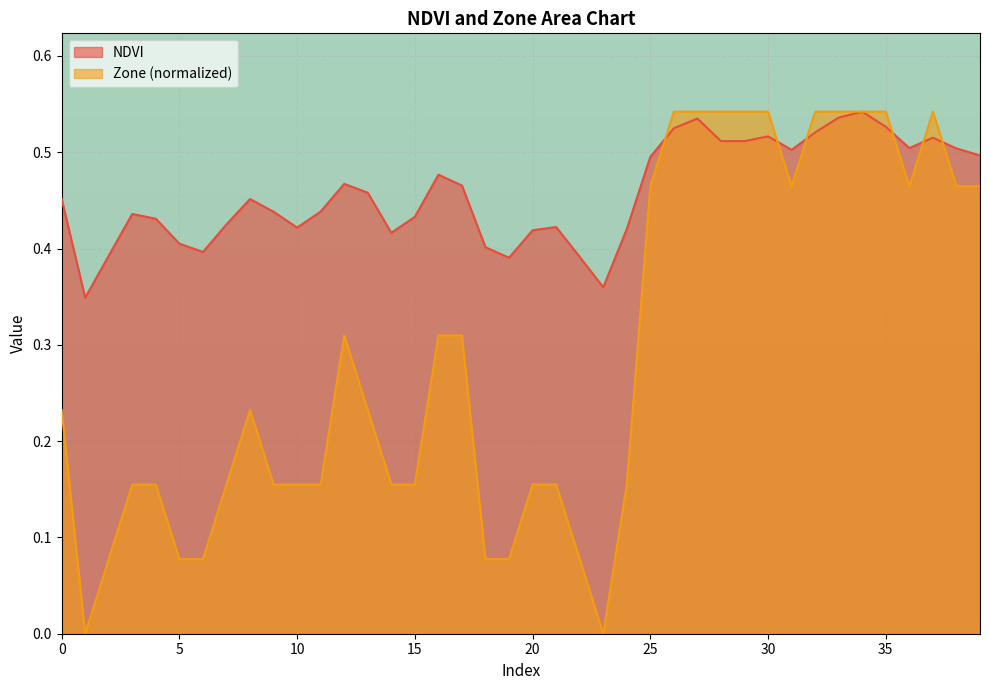

Does the chart display data point markers on the line(s)?

No